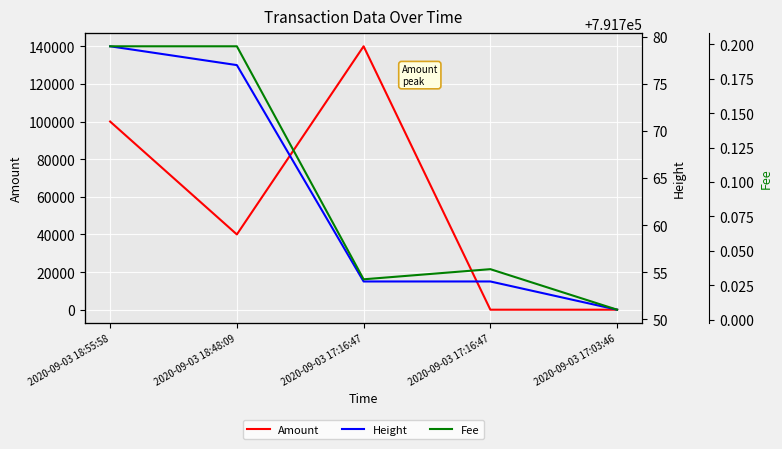

Reading left to right, list all the values displayed in this chart.

Amount: 100000.6	39999.0	140000.0	0.0	0.1
Height: 791779.0	791777.0	791754.0	791754.0	791751.0
Fee: 0.2	0.2	0.0	0.0	0.0